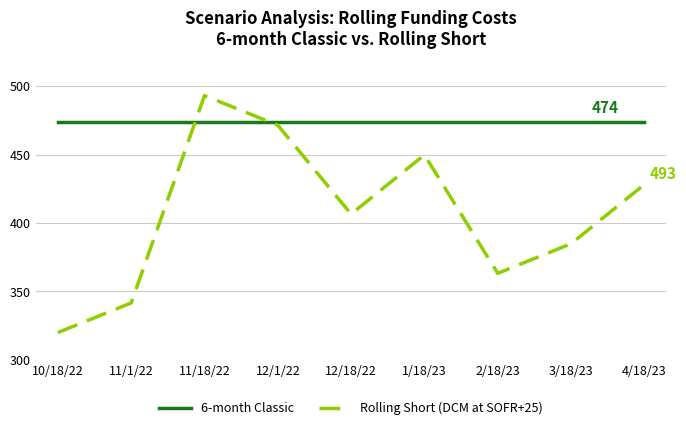

What is the difference between the Rolling Short (DCM at SOFR+25) values at 12/18/22 and 10/18/22?

86.5